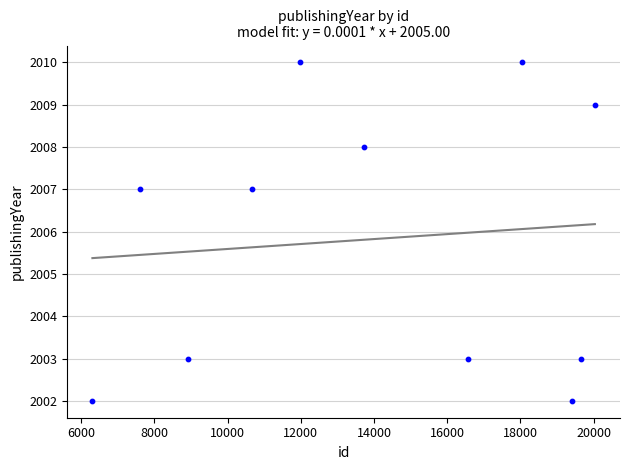

What is the range of X values (max minus min)?

13725